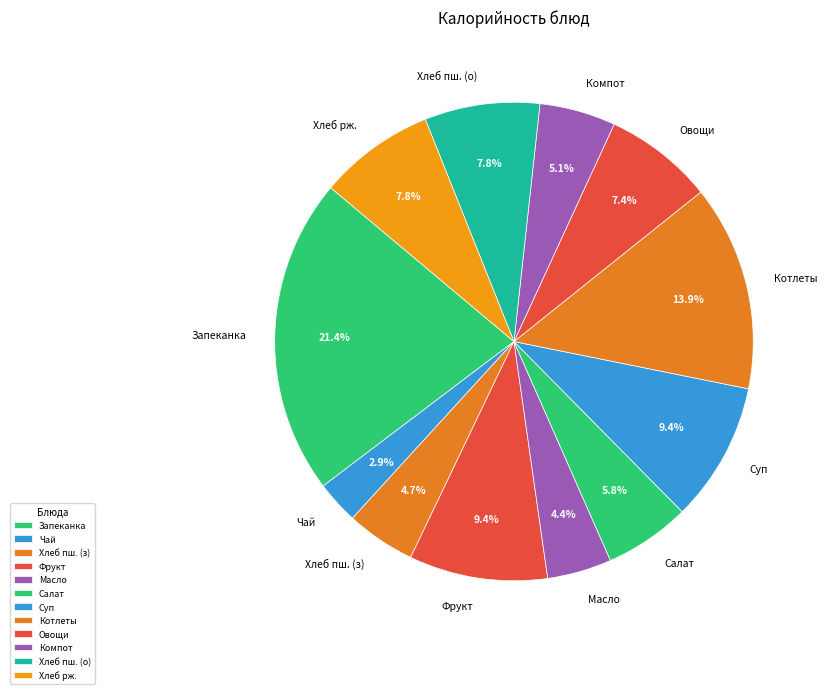

Does any single category account for the majority?

No